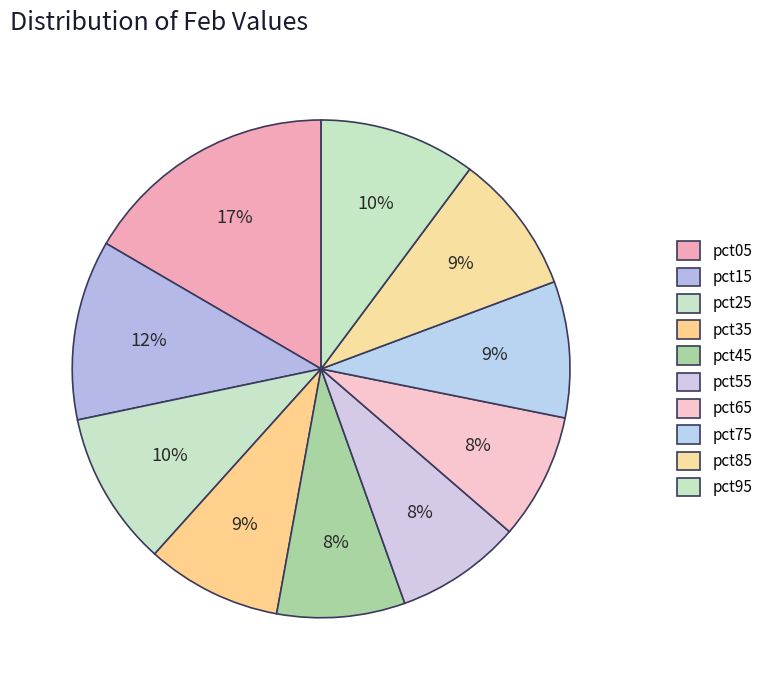

Is it true that pct65 is 1% of the pie?

False